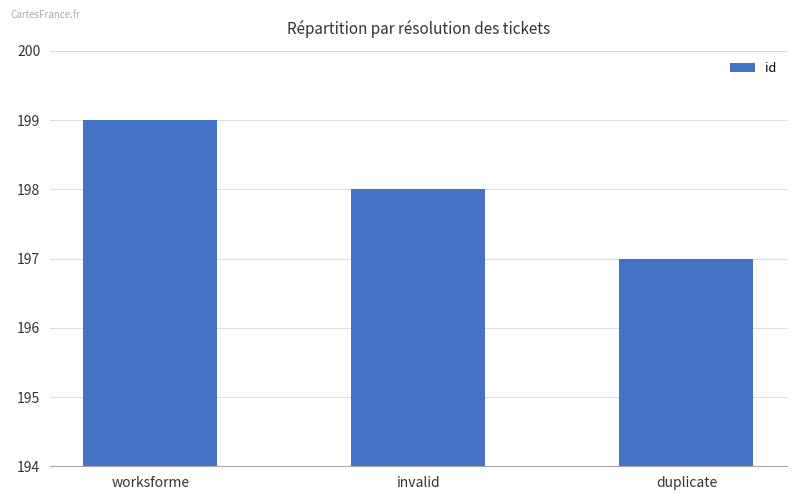

Which category has the highest value across all series?

worksforme